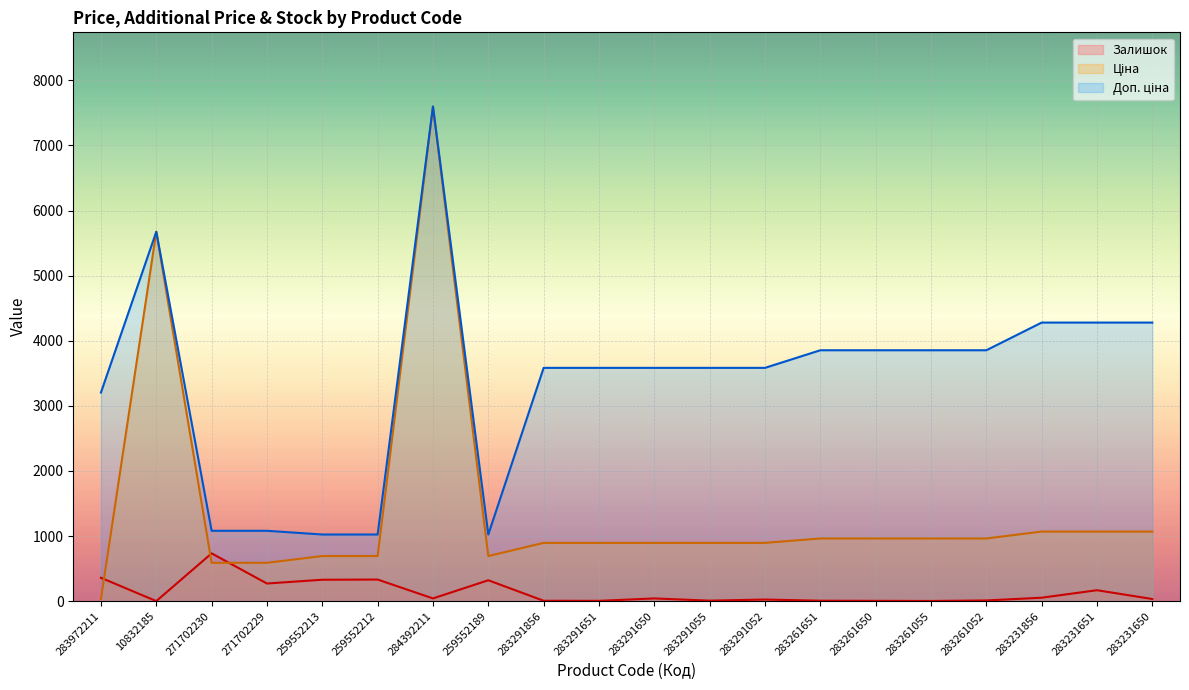

How many intersections are there between Залишок and Ціна?

3